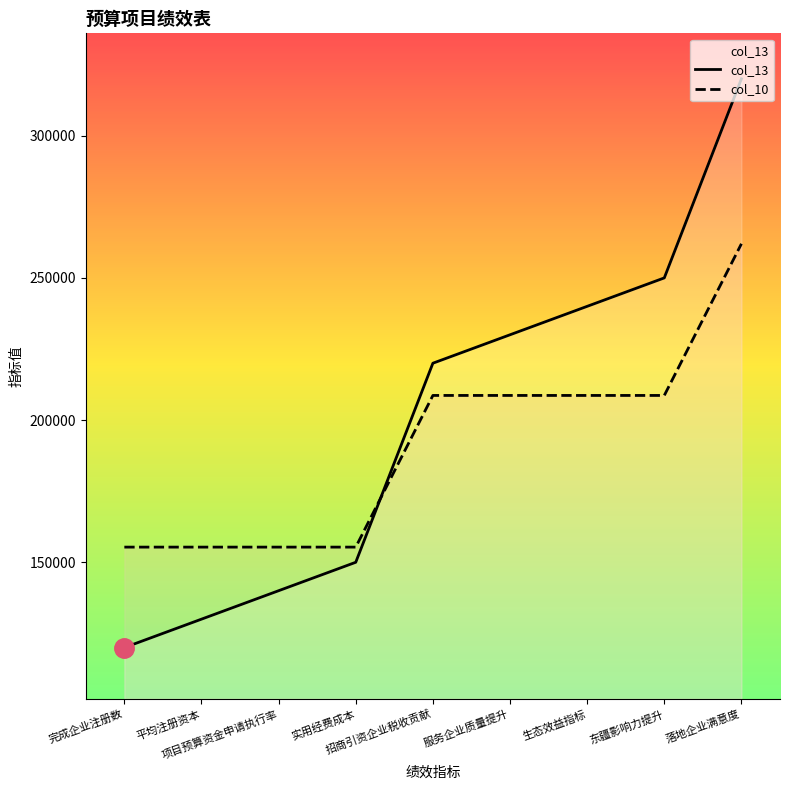

At which label does col_13 reach its peak?

落地企业满意度